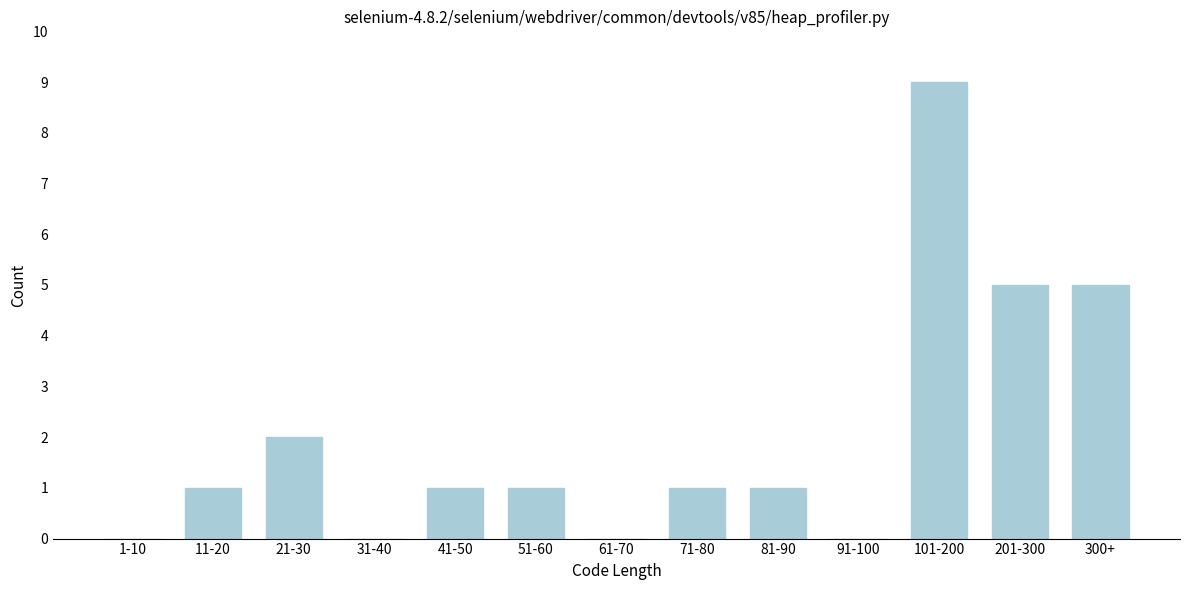

Reading right to left, extract all data points from this chart.

300+=5	201-300=5	101-200=9	91-100=0	81-90=1	71-80=1	61-70=0	51-60=1	41-50=1	31-40=0	21-30=2	11-20=1	1-10=0